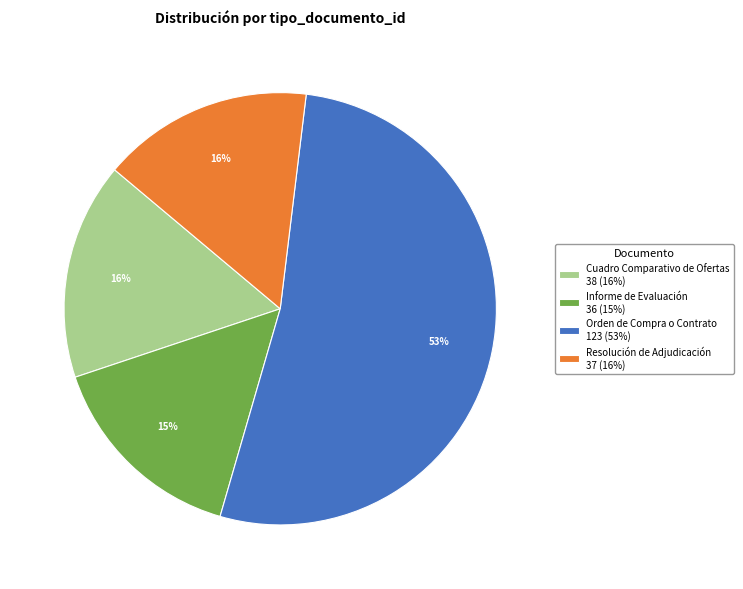

Combined, do Informe de Evaluación and Cuadro Comparativo de Ofertas account for over 50%?

No